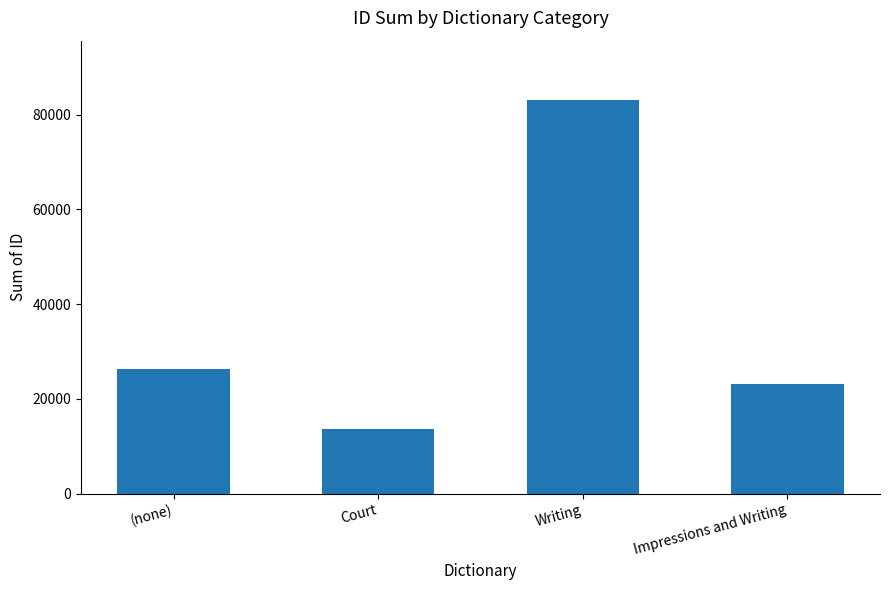

Reading left to right, transcribe all the data shown in this chart.

(none)=26240	Court=13609	Writing=83147	Impressions and Writing=23150